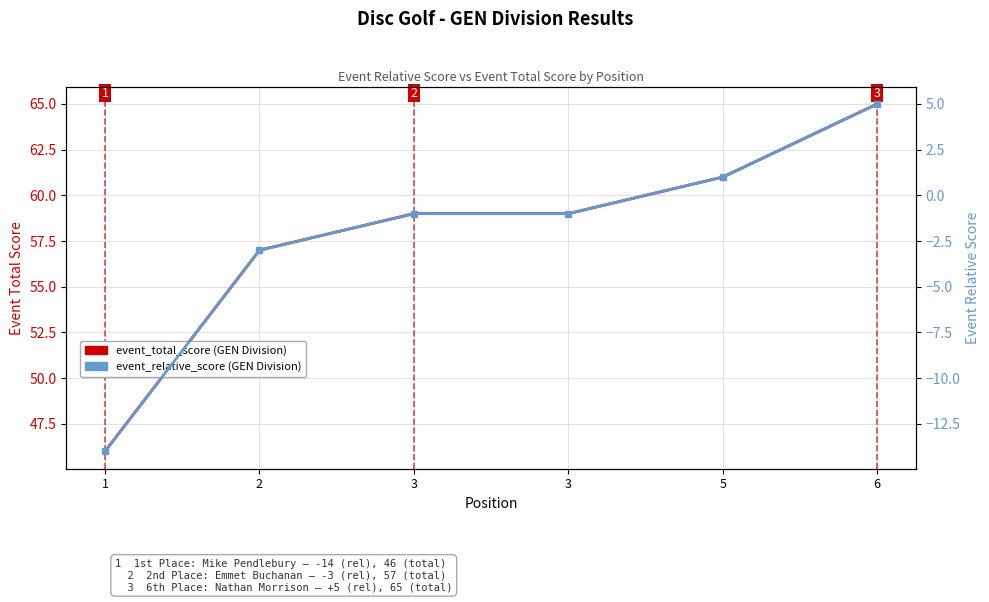

True or false: event_total_score and event_relative_score cross at least once.

False